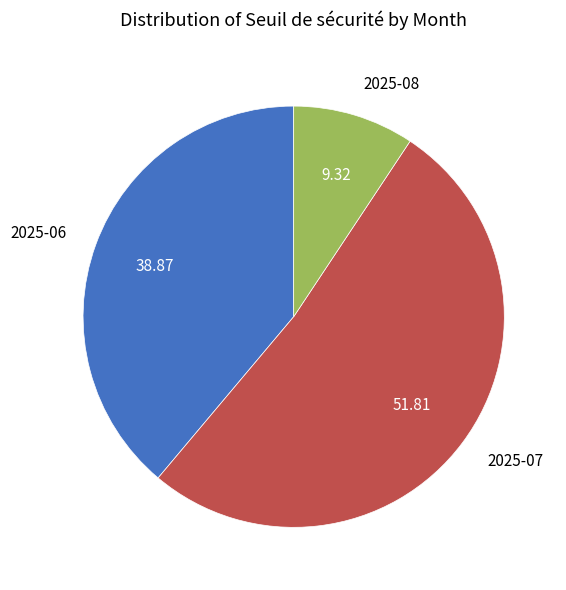

Rank the categories by value from lowest to highest.

2025-08, 2025-06, 2025-07